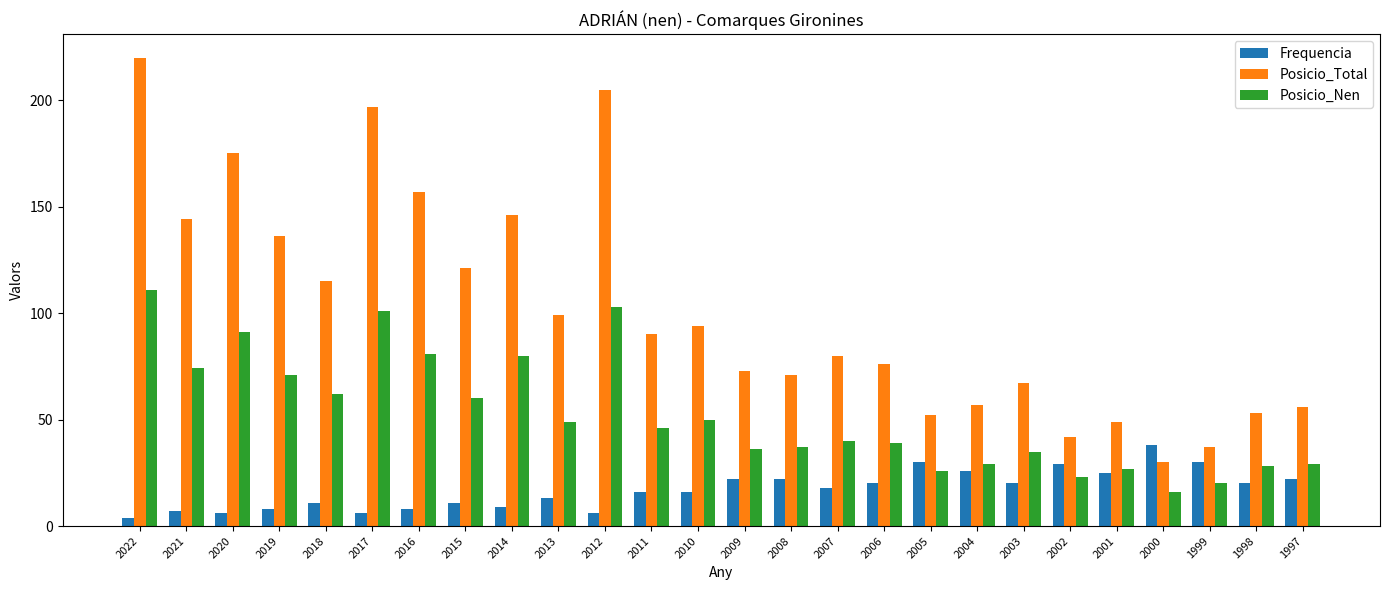

List the series in order of their overall mean, lowest first.

Frequencia, Posicio_Nen, Posicio_Total